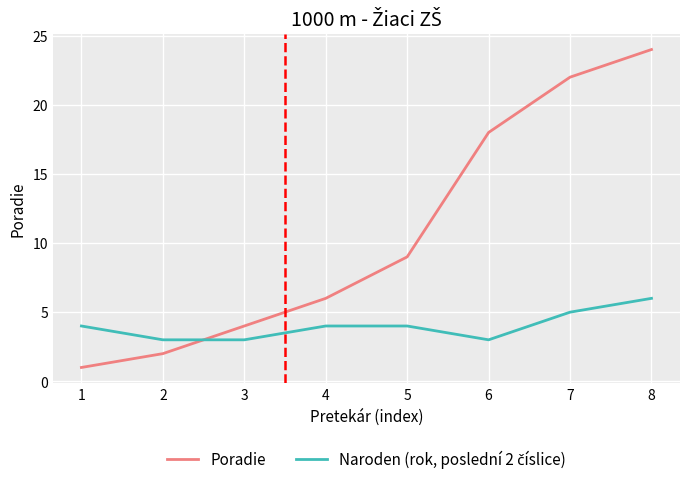

Which series has the largest range (max minus min)?

Poradie